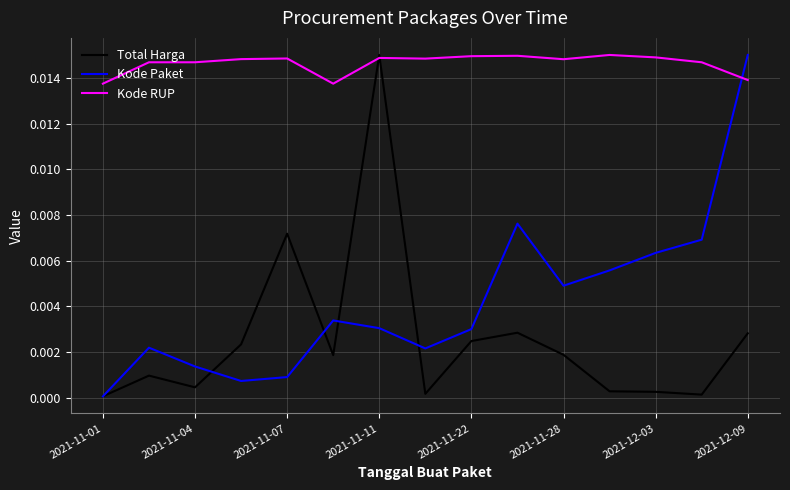

True or false: Total Harga and Kode Paket cross at least once.

True